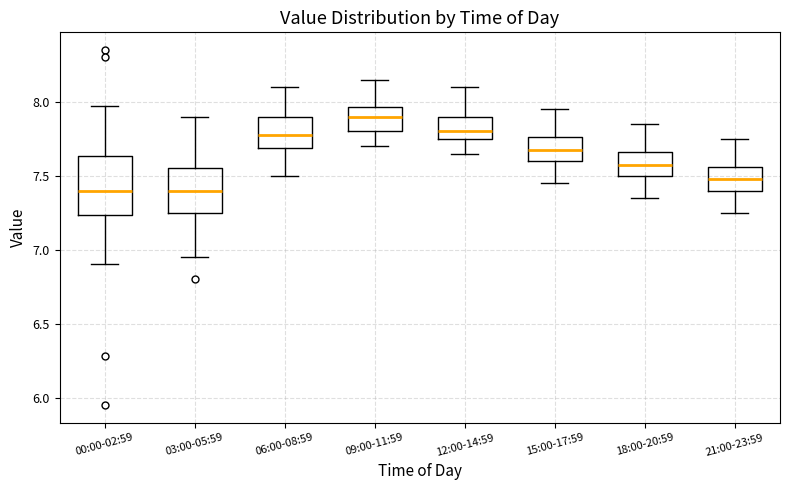

Which box's median line is the highest?

09:00-11:59